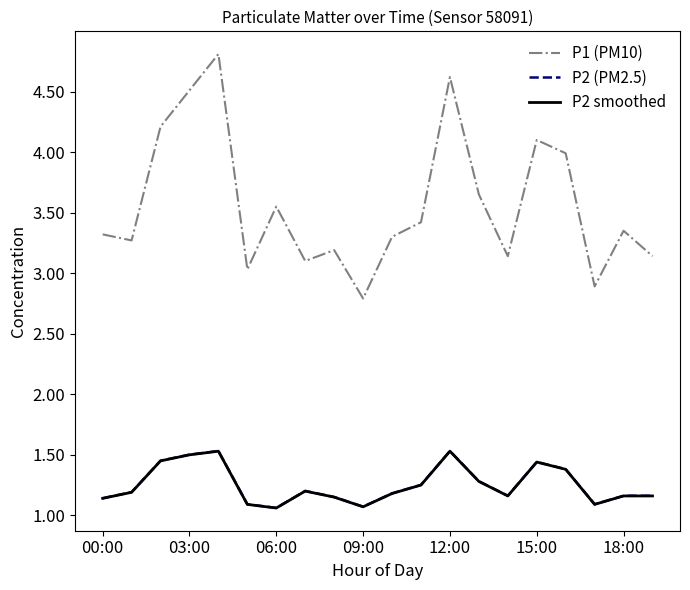

What is the maximum value for P1 (PM10)?

4.8